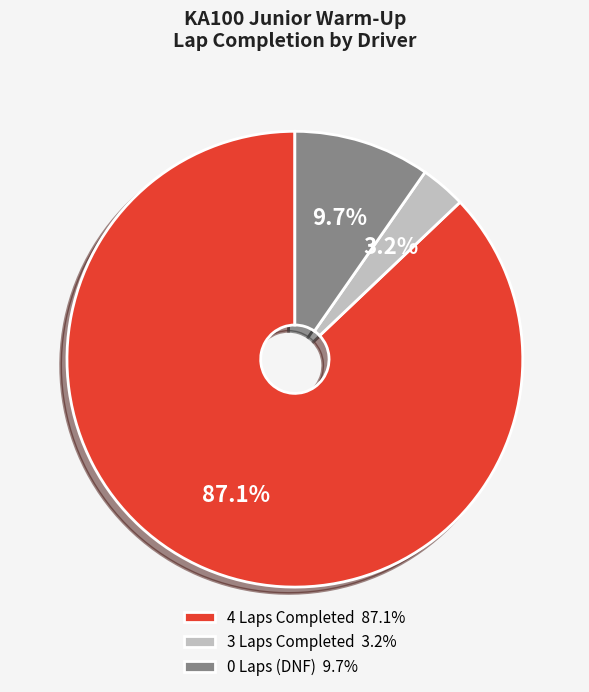

Is there a majority slice in this chart?

Yes